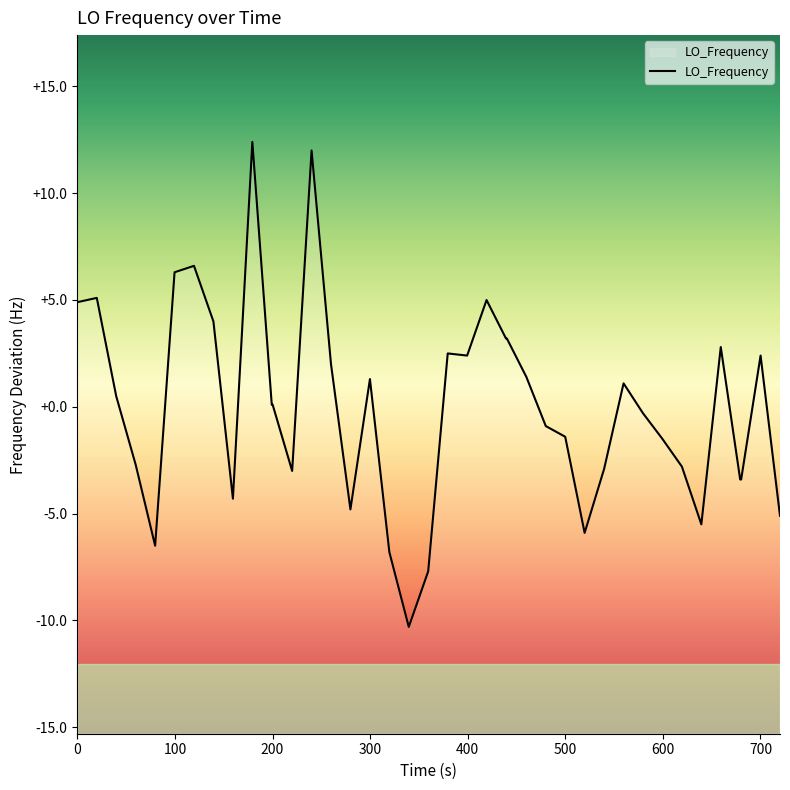

Does the chart have visible grid lines?

No